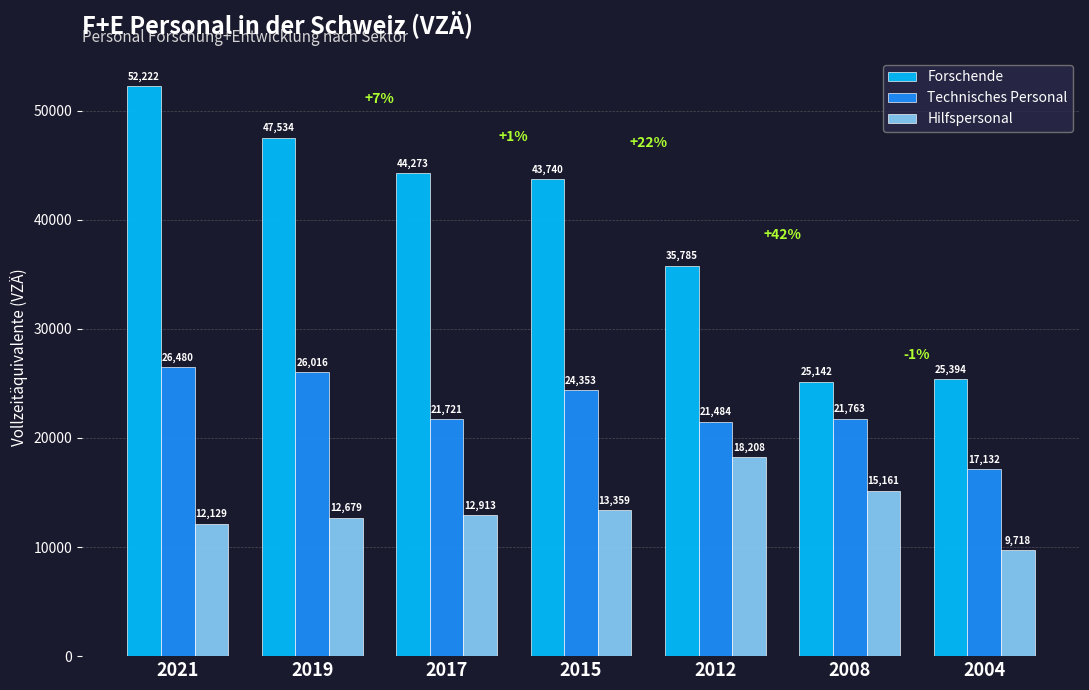

Which series has the largest total across all categories?

Forschende